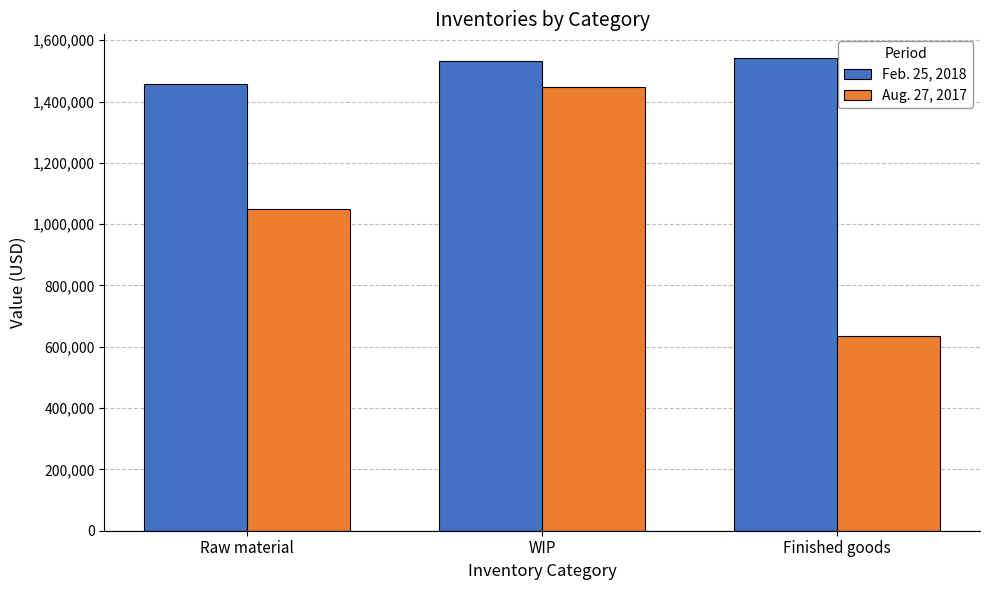

True or false: Aug. 27, 2017 has a value of 439521 at WIP.

False